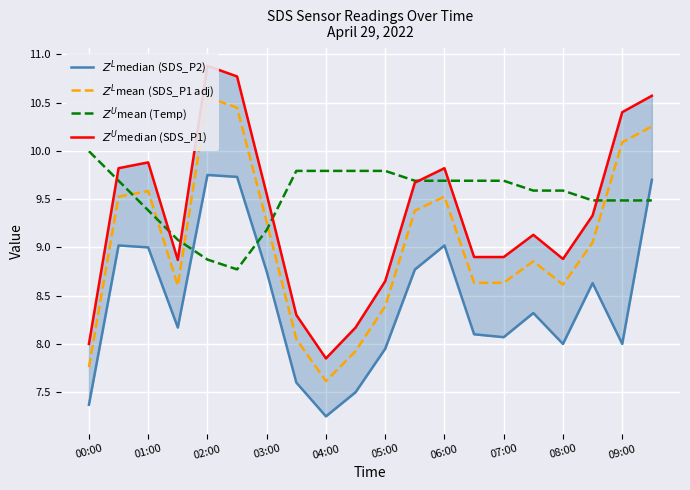

What is the sum of all $Z^U$median (SDS_P1) values?

186.3